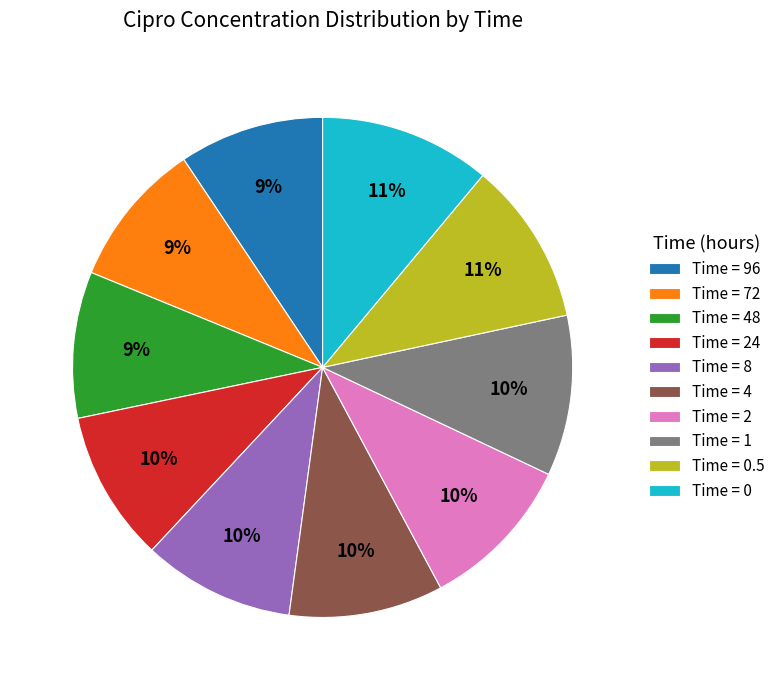

Combined, do Time = 2 and Time = 72 account for over 50%?

No